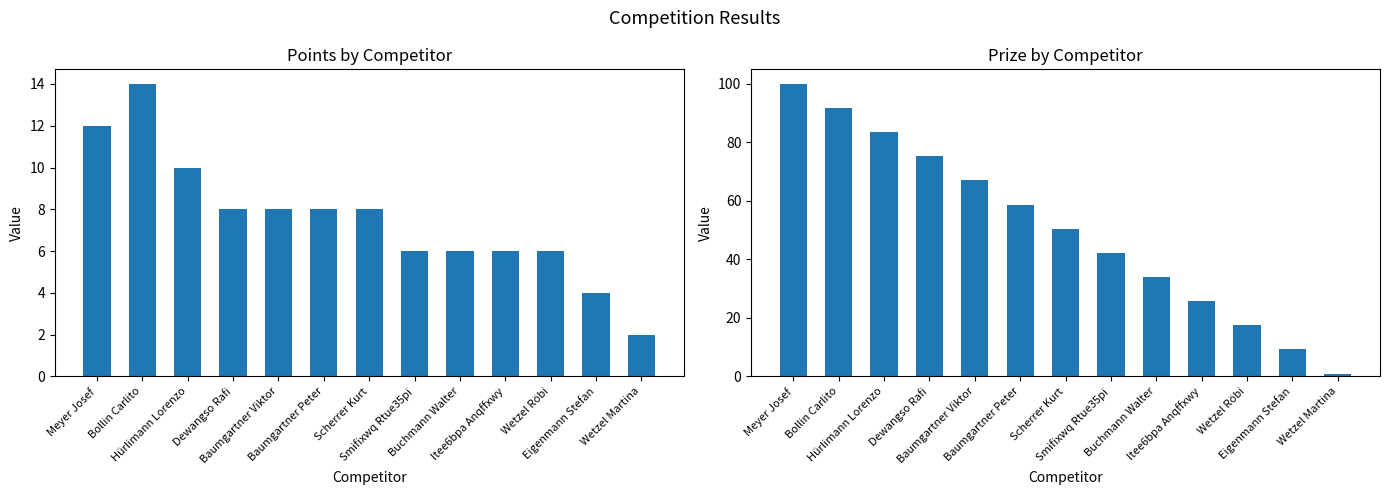

Reading left to right, what are all the values shown in this chart?

Points: Meyer Josef=12.0	Bollin Carlito=14.0	Hürlimann Lorenzo=10.0	Dewangso Rafi=8.0	Baumgartner Viktor=8.0	Baumgartner Peter=8.0	Scherrer Kurt=8.0	Smifixwq Rtue35pi=6.0	Buchmann Walter=6.0	Itee6bpa Anqffxwy=6.0	Wetzel Röbi=6.0	Eigenmann Stefan=4.0	Wetzel Martina=2.0
Prize: Meyer Josef=100.0	Bollin Carlito=91.8	Hürlimann Lorenzo=83.5	Dewangso Rafi=75.2	Baumgartner Viktor=67.0	Baumgartner Peter=58.8	Scherrer Kurt=50.5	Smifixwq Rtue35pi=42.2	Buchmann Walter=34.0	Itee6bpa Anqffxwy=25.8	Wetzel Röbi=17.5	Eigenmann Stefan=9.2	Wetzel Martina=1.0